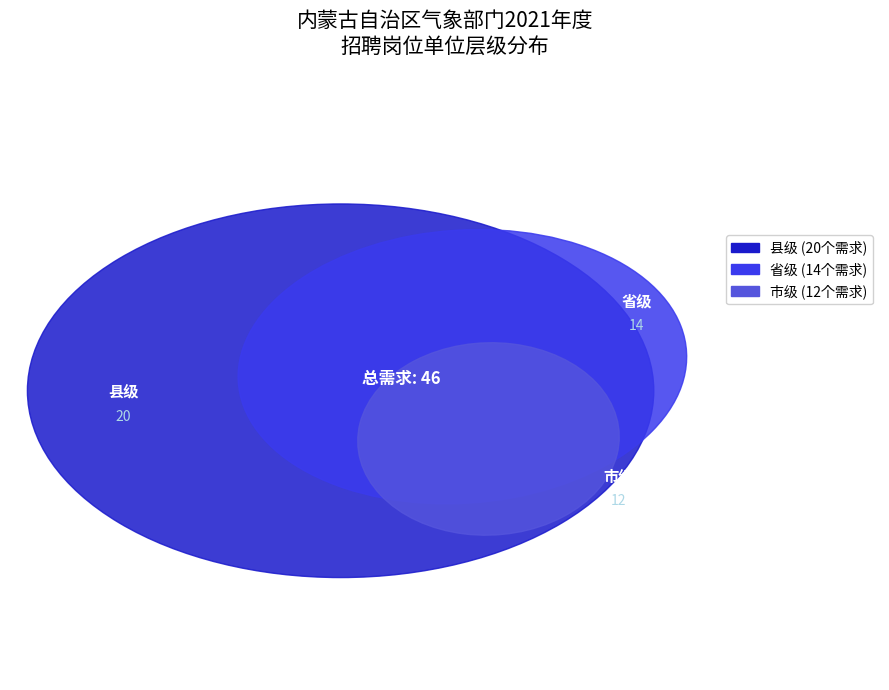

To the nearest percent, what percentage of the pie is 省级?

30%